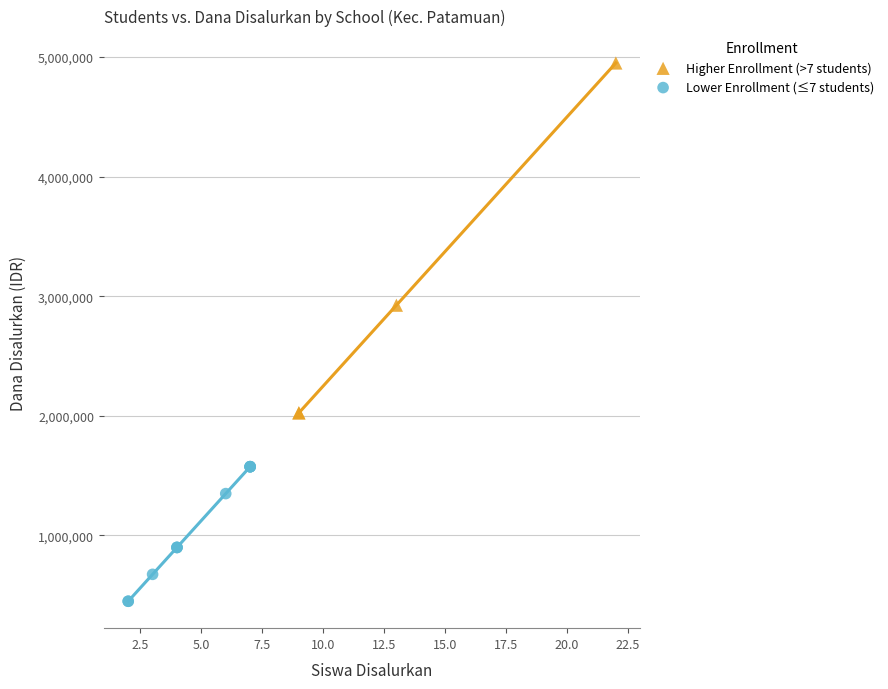

Which series contains the lowest Y value?

Lower Enrollment (≤7 students)